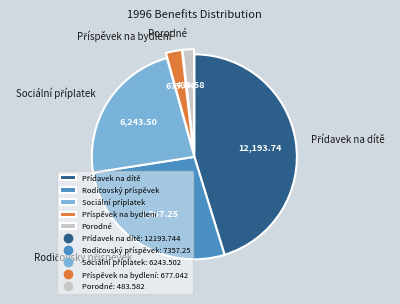

Count the number of slices in the pie.

5